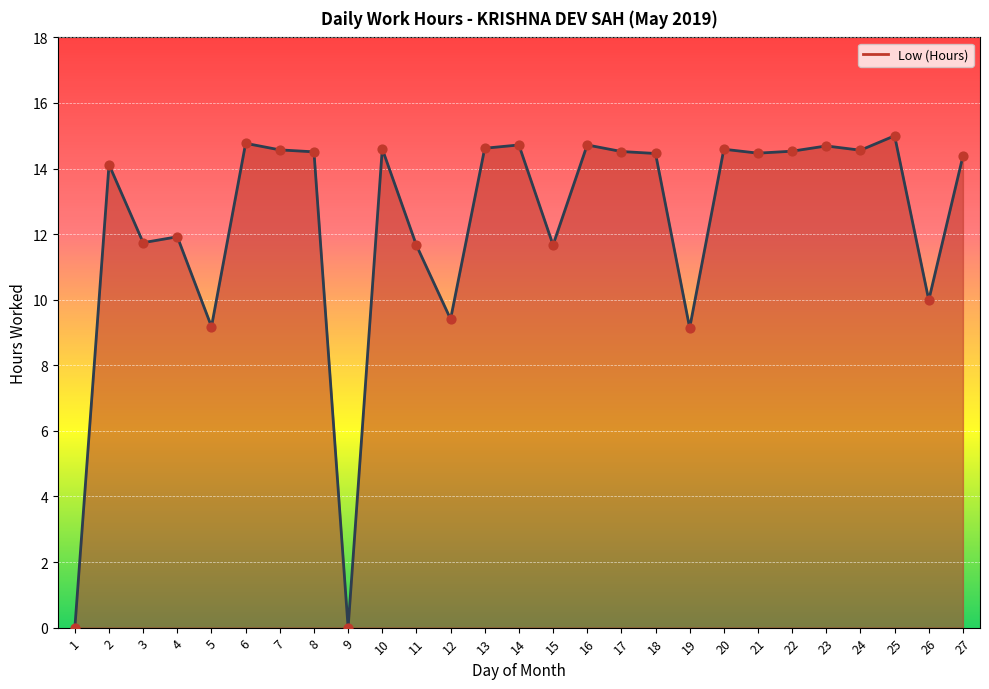

What is the change in value from 17 to 26?

-4.5